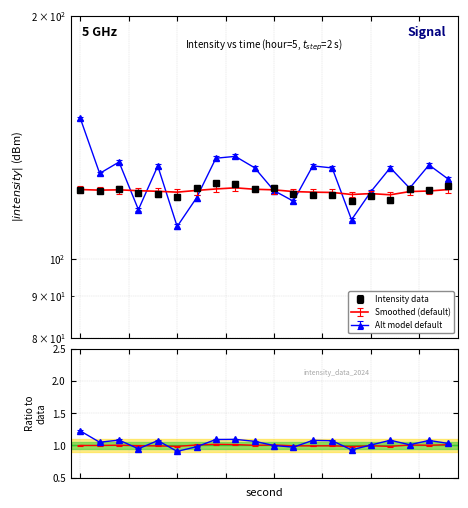

Reading left to right, extract all data points from this chart.

intensity(dBm): 0=121.7	2=121.5	4=122.2	6=120.9	8=120.3	10=119.2	12=122.3	14=124.1	16=124.0	18=122.1	20=122.5	22=120.4	24=120.1	26=120.1	28=118.0	30=119.7	32=118.2	34=121.9	36=121.7	38=123.3
smoothed: 0=121.9	2=121.7	4=121.8	6=121.5	8=121.3	10=121.0	12=121.6	14=122.1	16=122.5	18=122.0	20=121.8	22=121.2	24=121.0	26=120.9	28=120.2	30=120.5	32=120.1	34=121.2	36=121.4	38=121.9